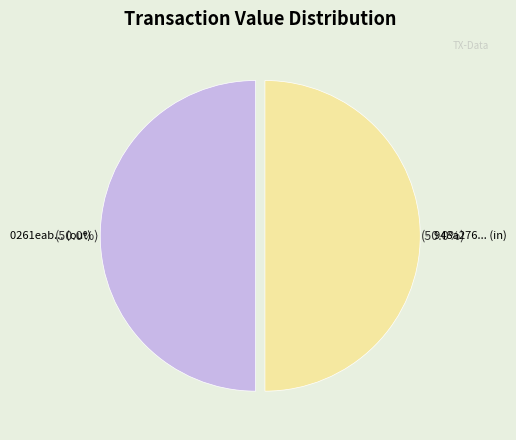

What is the ratio of the value at 948a276... (in) to the value at 0261eab... (out)?

1.0